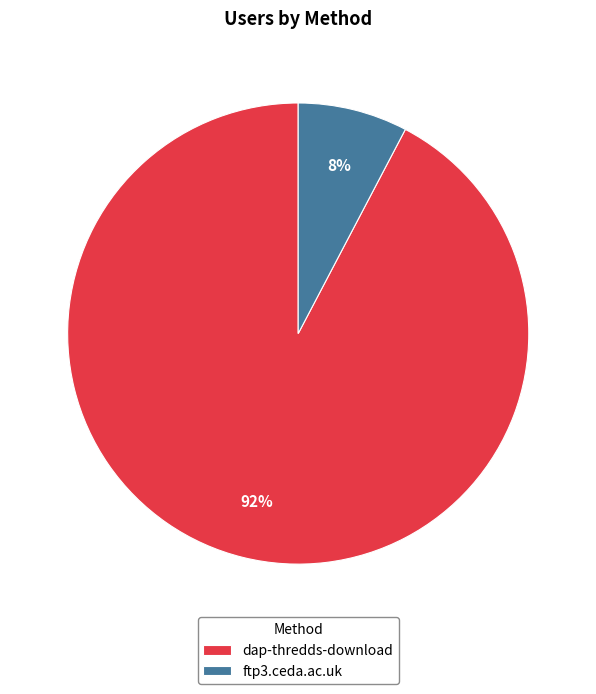

Which has a higher value, ftp3.ceda.ac.uk or dap-thredds-download?

dap-thredds-download